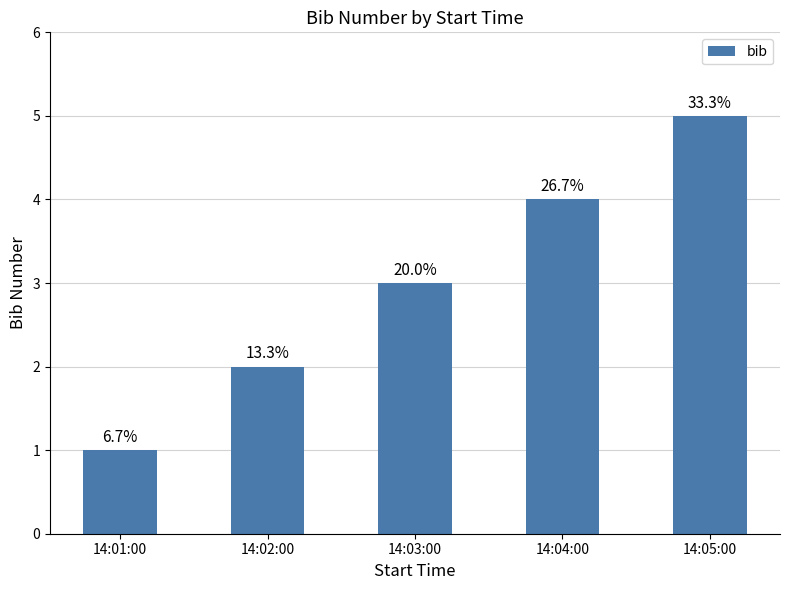

Rank the categories by value from highest to lowest.

14:05:00, 14:04:00, 14:03:00, 14:02:00, 14:01:00